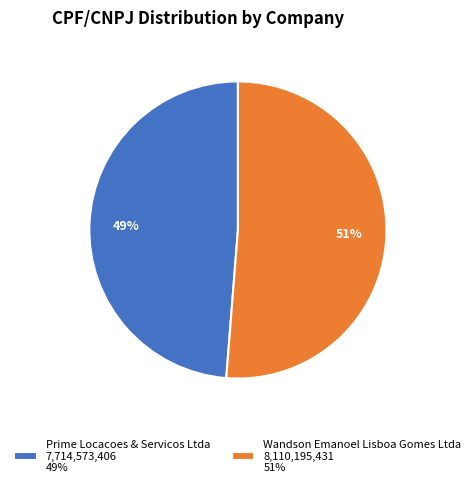

Which category has the biggest portion of the pie?

Wandson Emanoel Lisboa Gomes Ltda